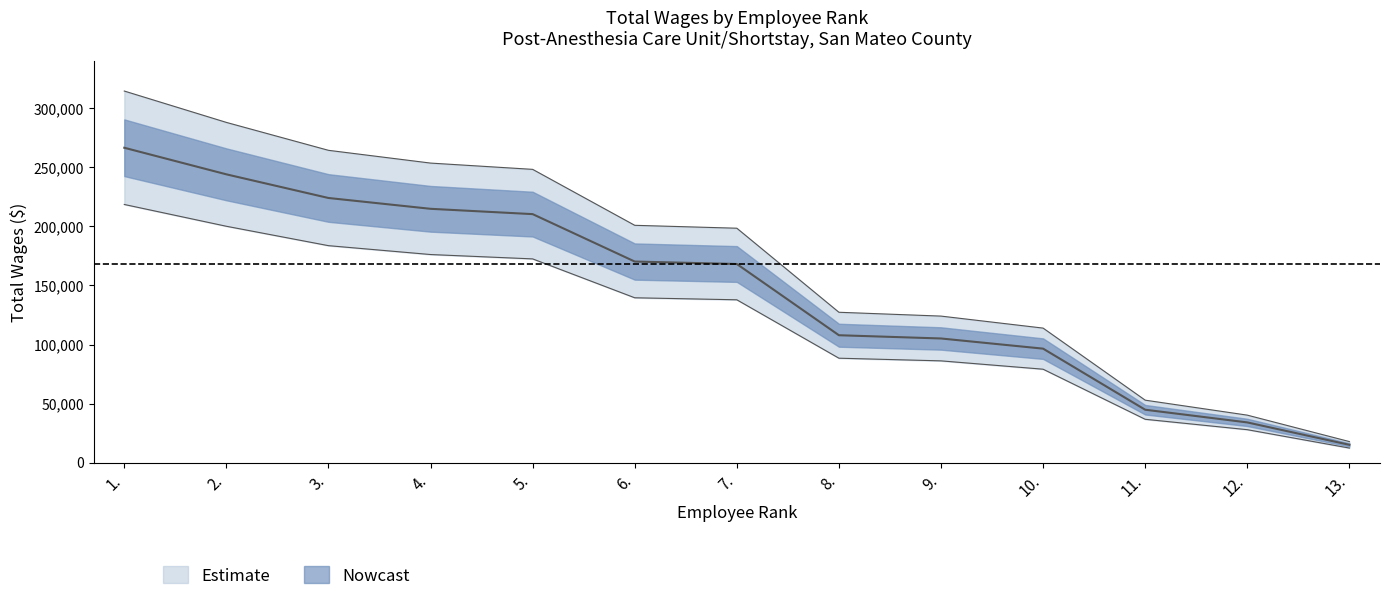

What is the label of the 9th point from the left?

9.